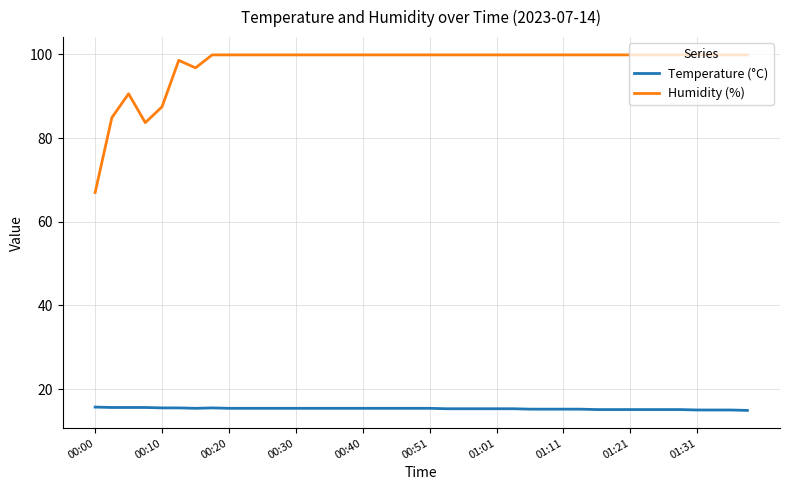

Rank the series by their average value, from highest to lowest.

Humidity (%), Temperature (°C)